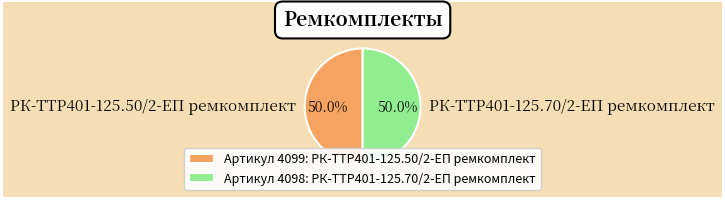

Count the number of slices in the pie.

2